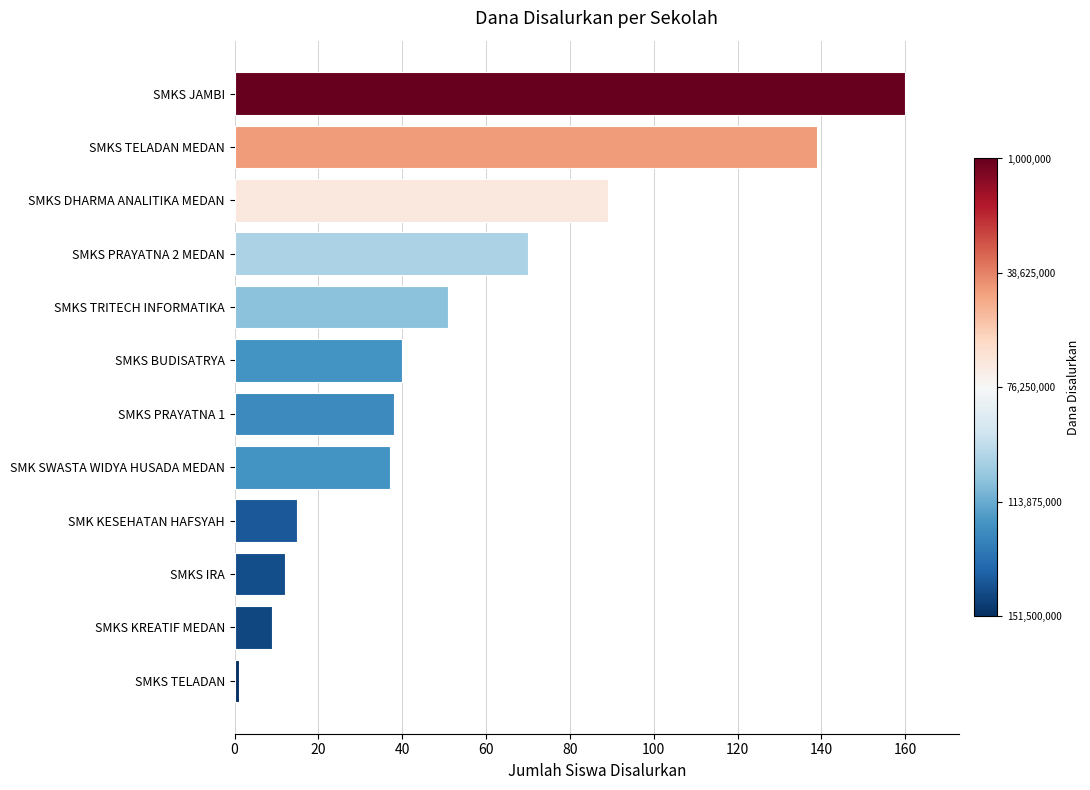

Reading top to bottom, list all the values displayed in this chart.

SMKS JAMBI=160	SMKS TELADAN MEDAN=139	SMKS DHARMA ANALITIKA MEDAN=89	SMKS PRAYATNA 2 MEDAN=70	SMKS TRITECH INFORMATIKA=51	SMKS BUDISATRYA=40	SMKS PRAYATNA 1=38	SMK SWASTA WIDYA HUSADA MEDAN=37	SMK KESEHATAN HAFSYAH=15	SMKS IRA=12	SMKS KREATIF MEDAN=9	SMKS TELADAN=1